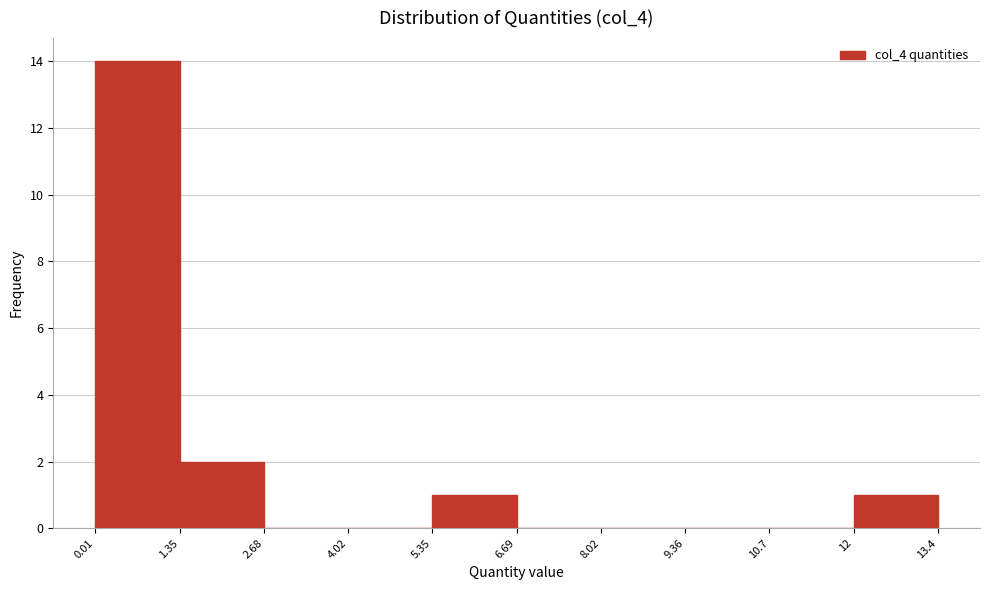

Reading left to right, list every bar in this chart as the range it spans on the x-axis followed by its height. The values are not printed on the chart, so give them approximately, as read against the axis.

0.01 to 1.35: 14
1.35 to 2.68: 2
2.68 to 4.02: 0
4.02 to 5.35: 0
5.35 to 6.69: 1
6.69 to 8.02: 0
8.02 to 9.36: 0
9.36 to 10.7: 0
10.7 to 12: 0
12 to 13.4: 1